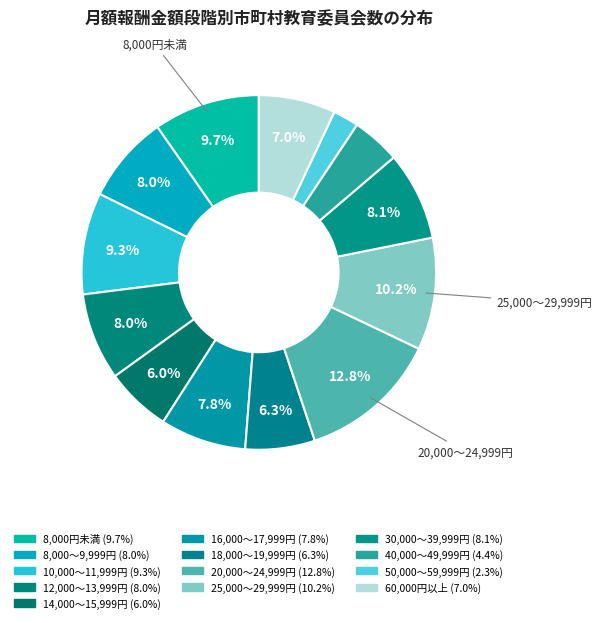

To the nearest percent, what is the average slice percentage?

8%